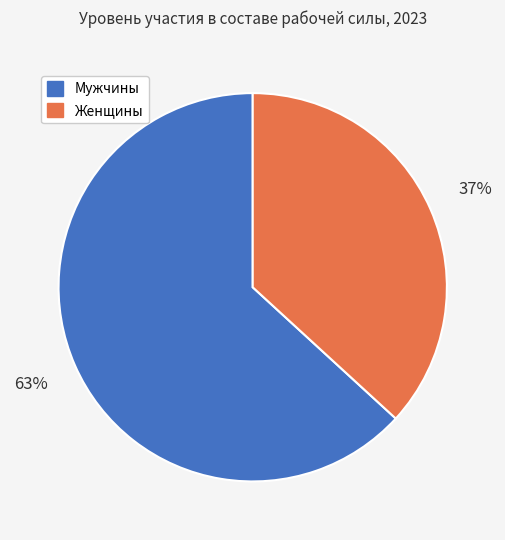

How many segments does this pie chart have?

2